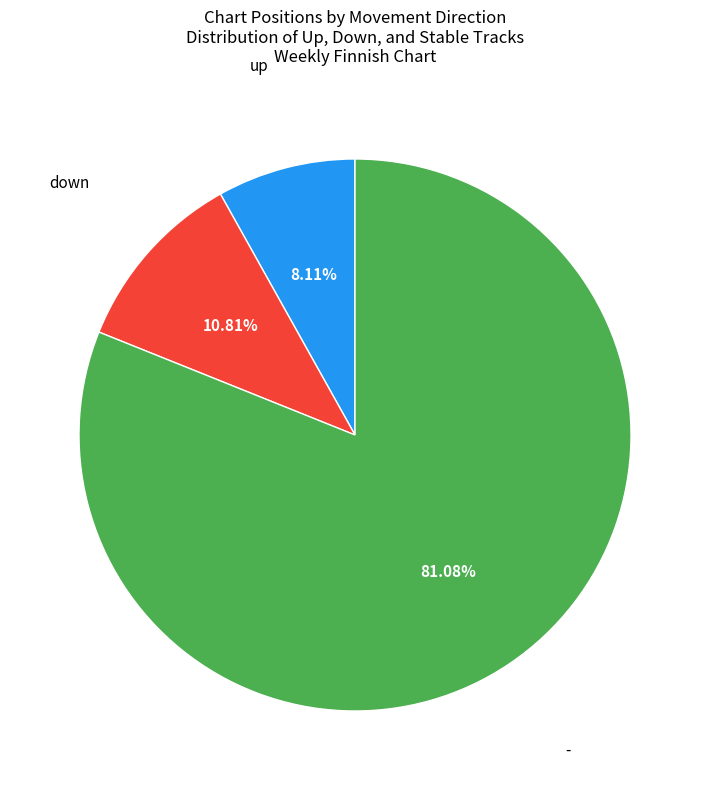

Is there any slice that represents more than half of the pie?

Yes